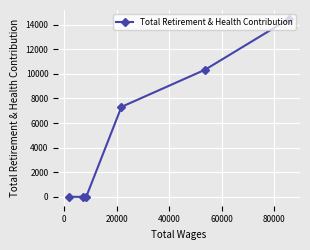

What is the greatest value displayed?

14473